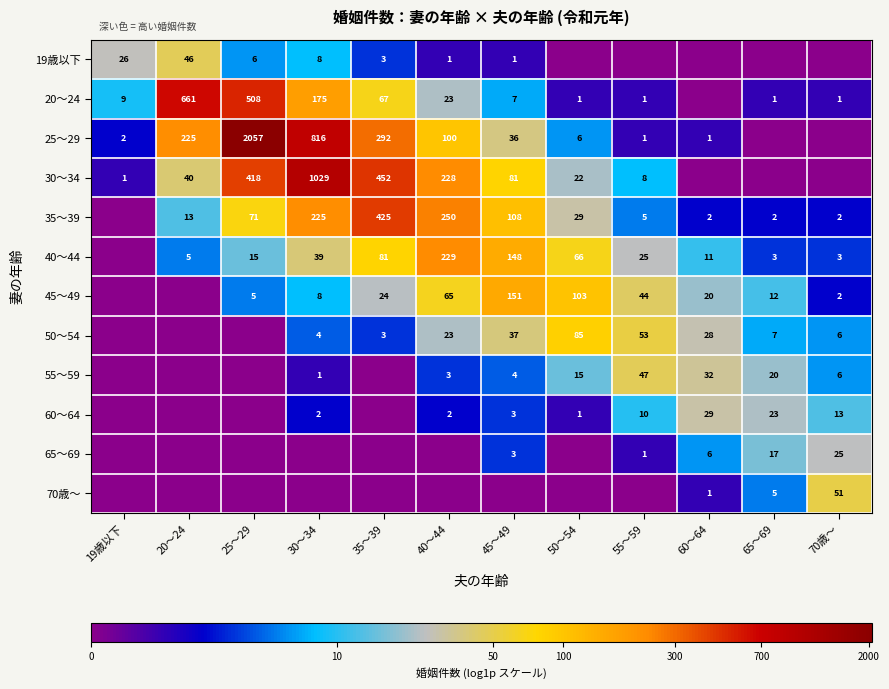

What is the sum of the 30～34 values at 25～29 and 20～24?

458